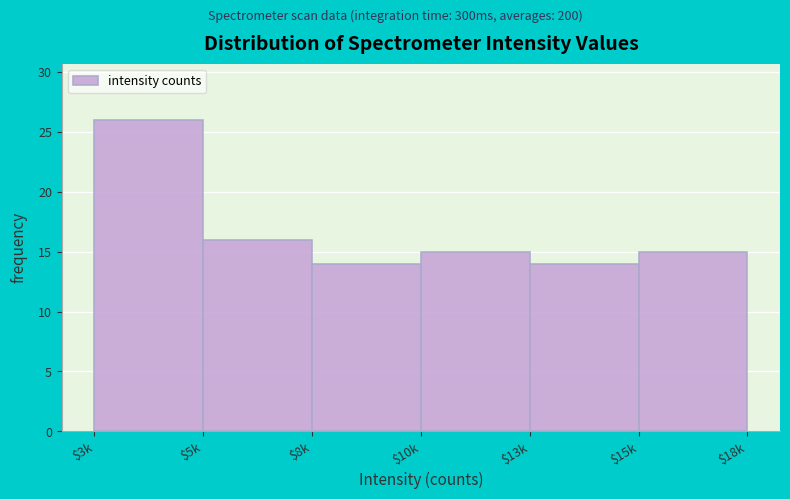

Reading left to right, list all the values displayed in this chart.

26	16	14	15	14	15